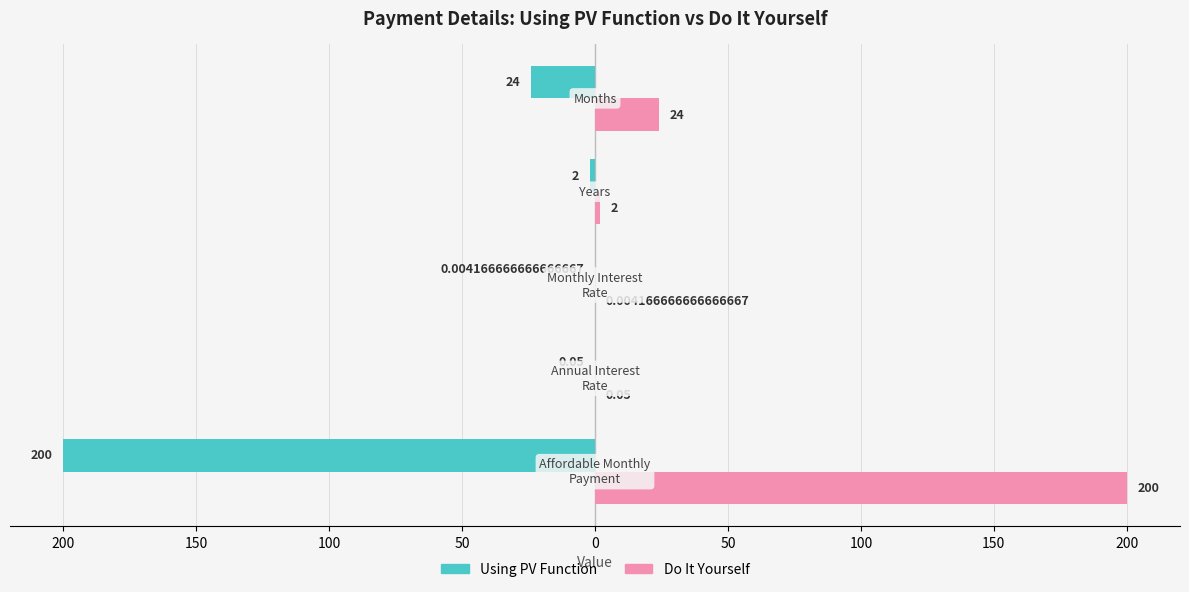

Reading left to right, transcribe all the data shown in this chart.

Using PV Function: -200.0	-0.1	-0.0	-2.0	-24.0
Do It Yourself: 200.0	0.1	0.0	2.0	24.0